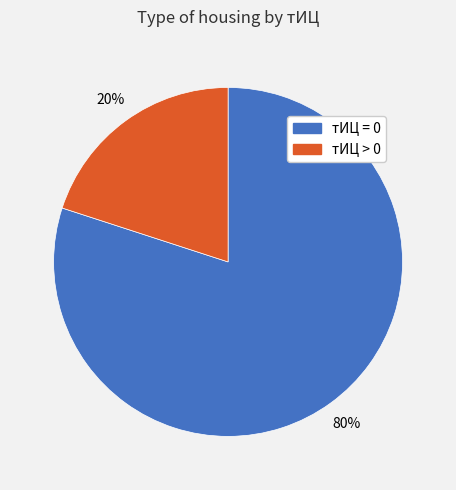

Does any single category account for the majority?

Yes